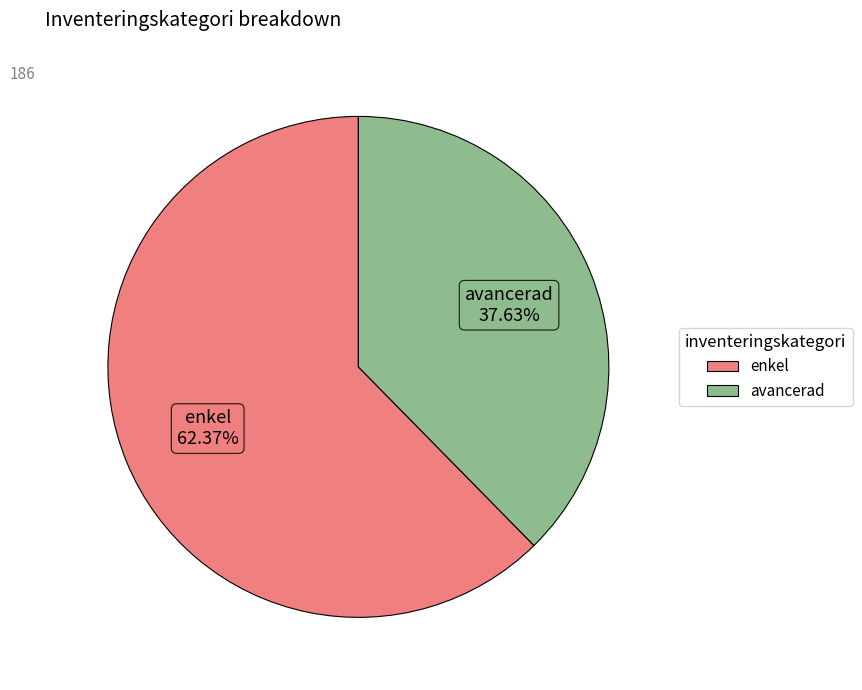

What is the largest slice in the pie chart?

enkel